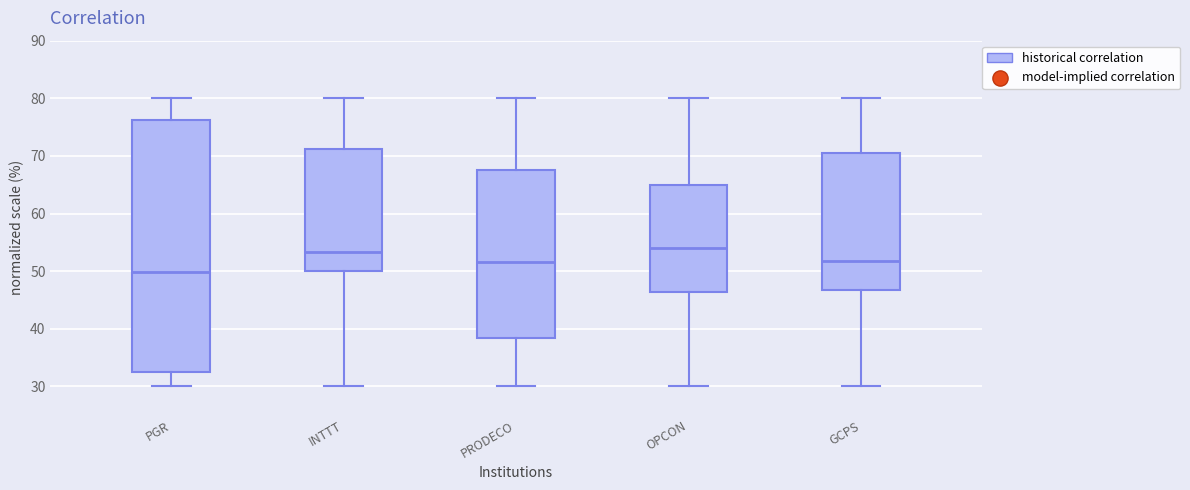

Reading left to right, read every box against the y-axis: the position of its median line, the range the box covers, and the ends of its whiskers. The values are not printed on the chart, so give them approximately, as read against the axis.

PGR: median 50, box 33 to 76, whiskers 30 to 80
INTTT: median 53, box 50 to 71, whiskers 30 to 80
PRODECO: median 52, box 38 to 68, whiskers 30 to 80
OPCON: median 54, box 46 to 65, whiskers 30 to 80
GCPS: median 52, box 47 to 71, whiskers 30 to 80